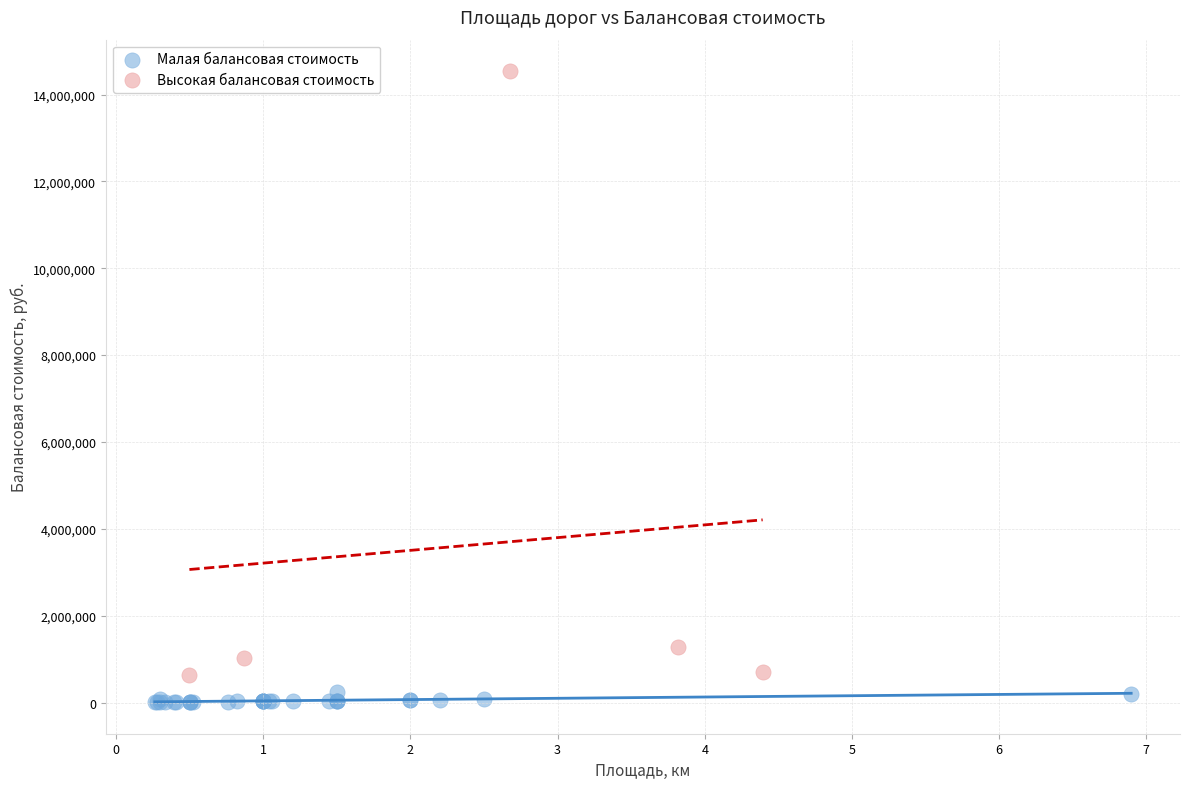

Which series has the largest Y range (max minus min)?

Высокая балансовая стоимость